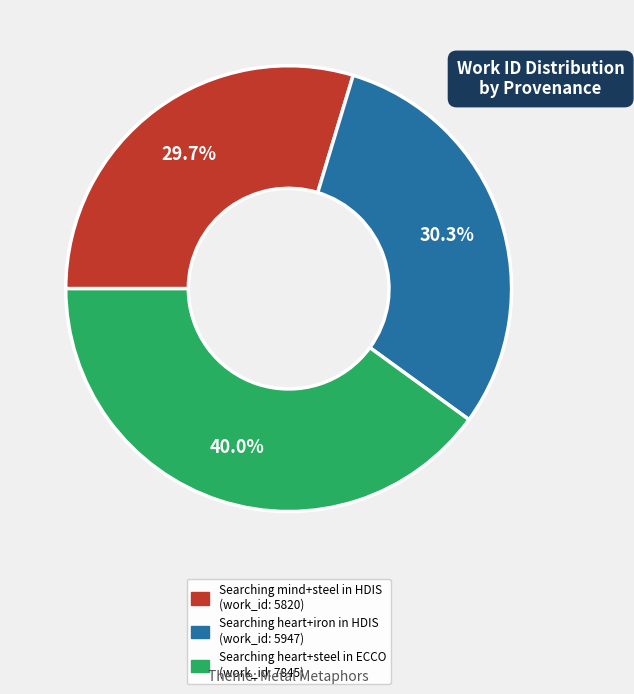

True or false: Searching heart+iron in HDIS accounts for 30% of the total.

True